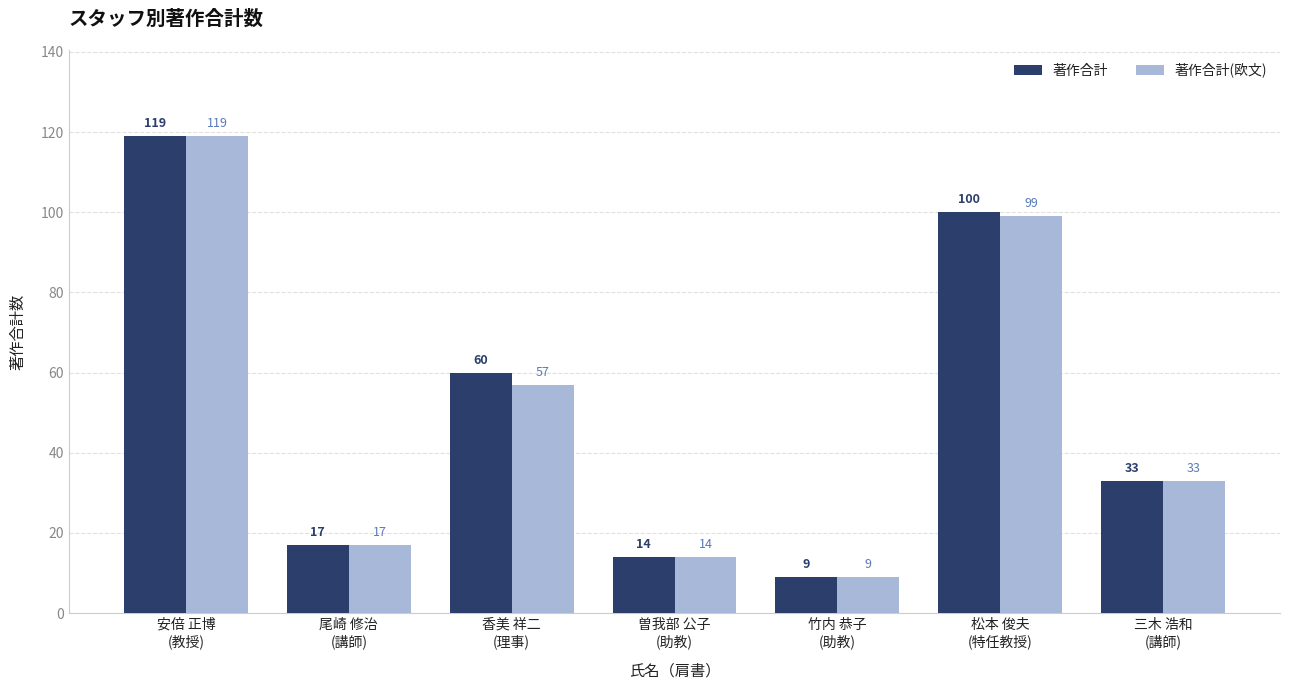

What is the greatest value displayed?

119